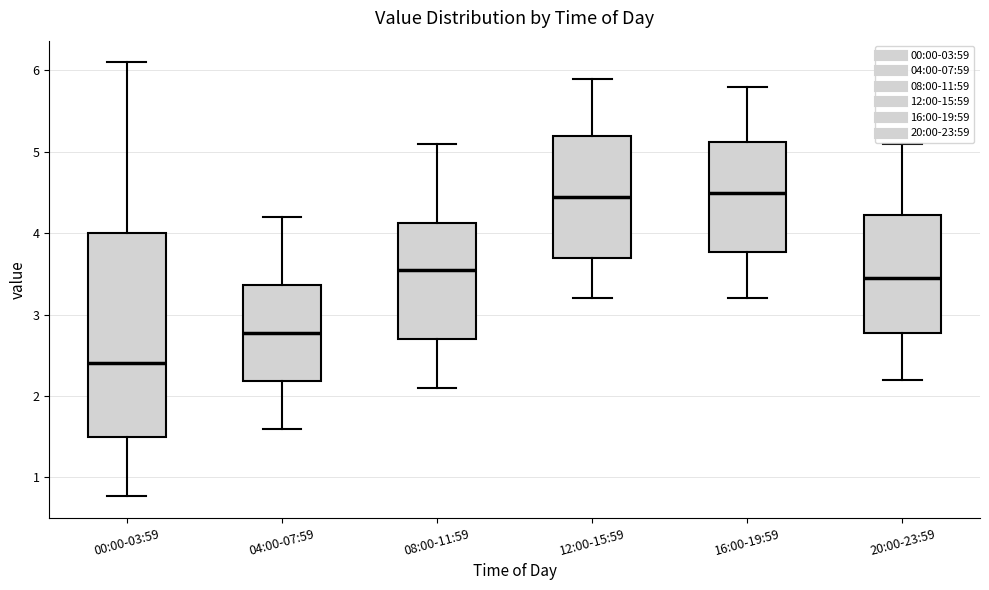

Comparing the boxes themselves (not the whiskers), which one is the tallest?

00:00-03:59